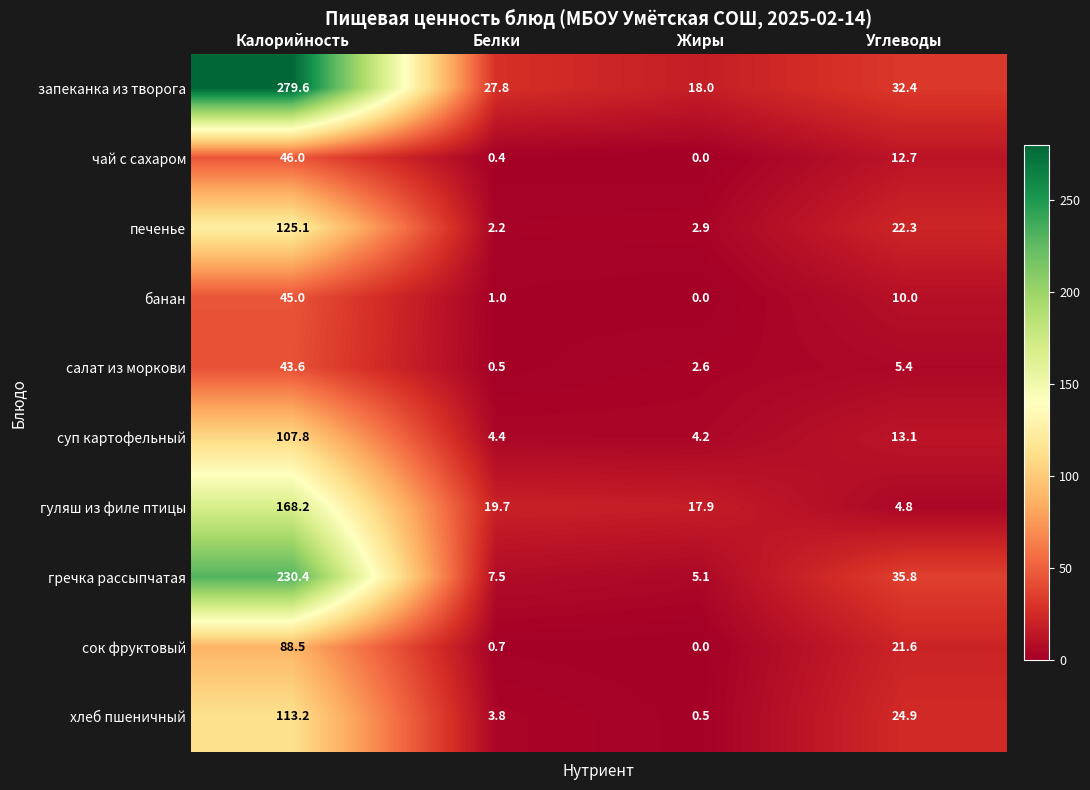

Rank the series at Белки from lowest to highest value.

чай с сахаром, салат из моркови, сок фруктовый, банан, печенье, хлеб пшеничный, суп картофельный, гречка рассыпчатая, гуляш из филе птицы, запеканка из творога